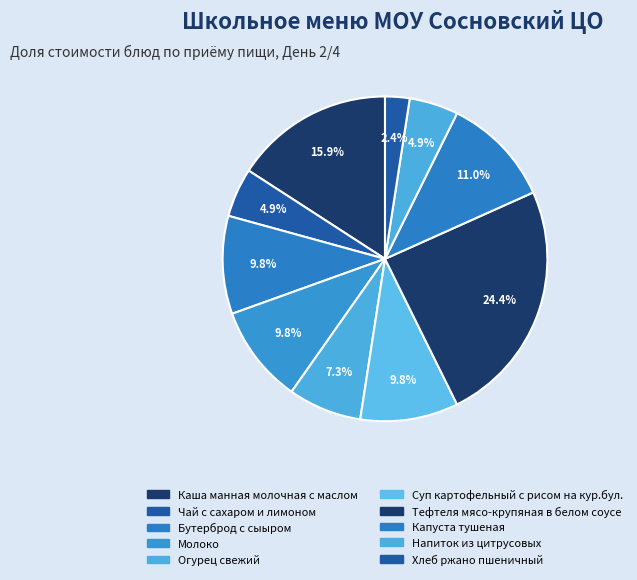

How many segments does this pie chart have?

10